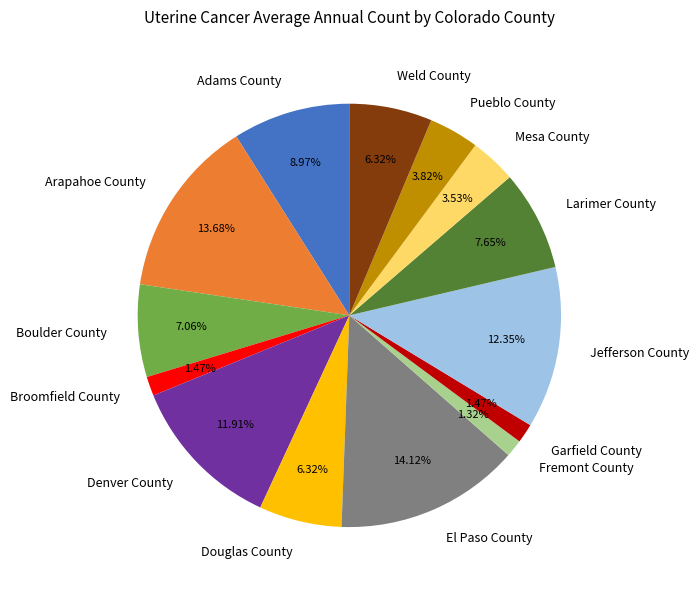

Combined, do Jefferson County and Arapahoe County account for over 50%?

No